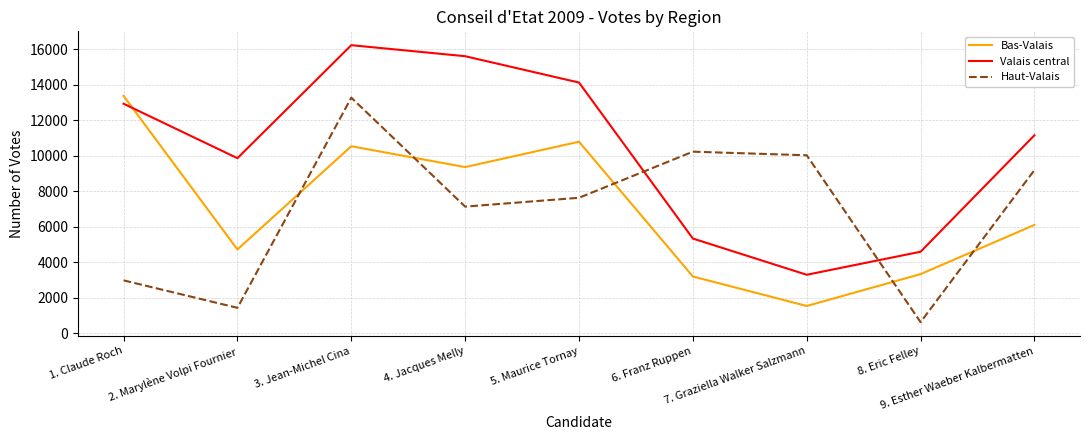

Is it true that Haut-Valais equals 7628 at 5. Maurice Tornay?

True